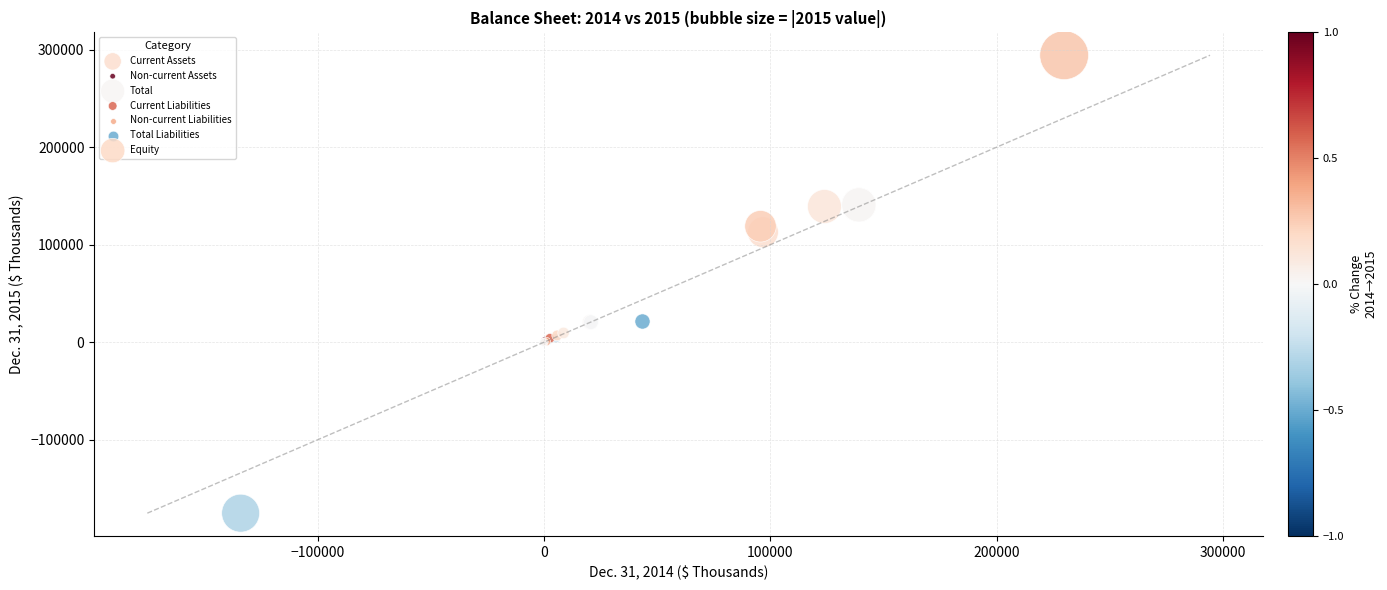

What are all the series names shown in the legend?

Current Assets, Non-current Assets, Total, Current Liabilities, Non-current Liabilities, Total Liabilities, Equity